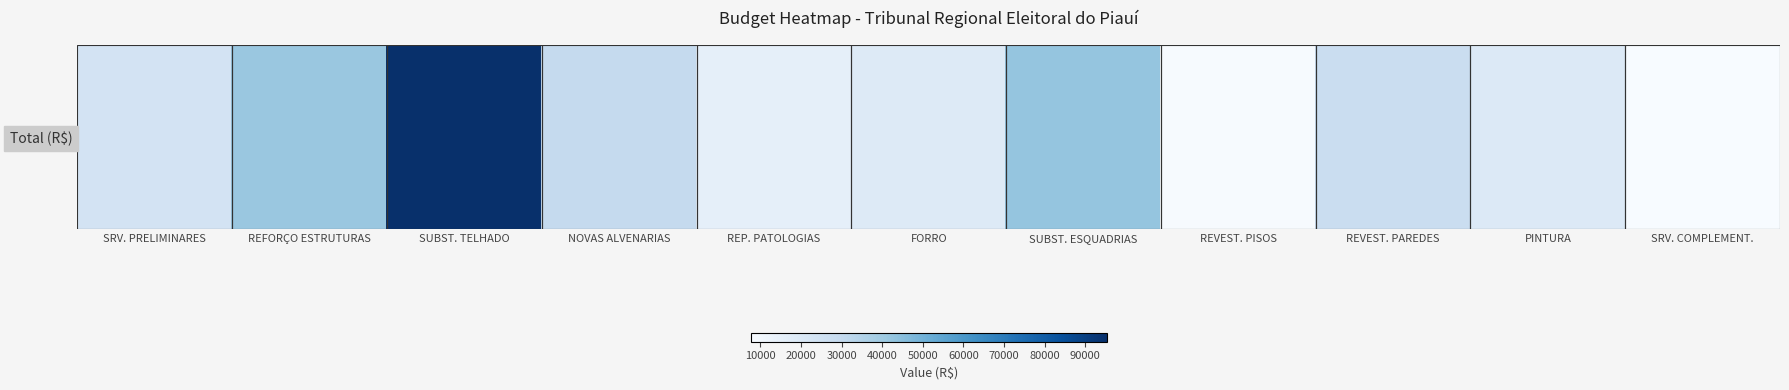

Which has a higher value, SRV. PRELIMINARES or REVEST. PAREDES?

REVEST. PAREDES